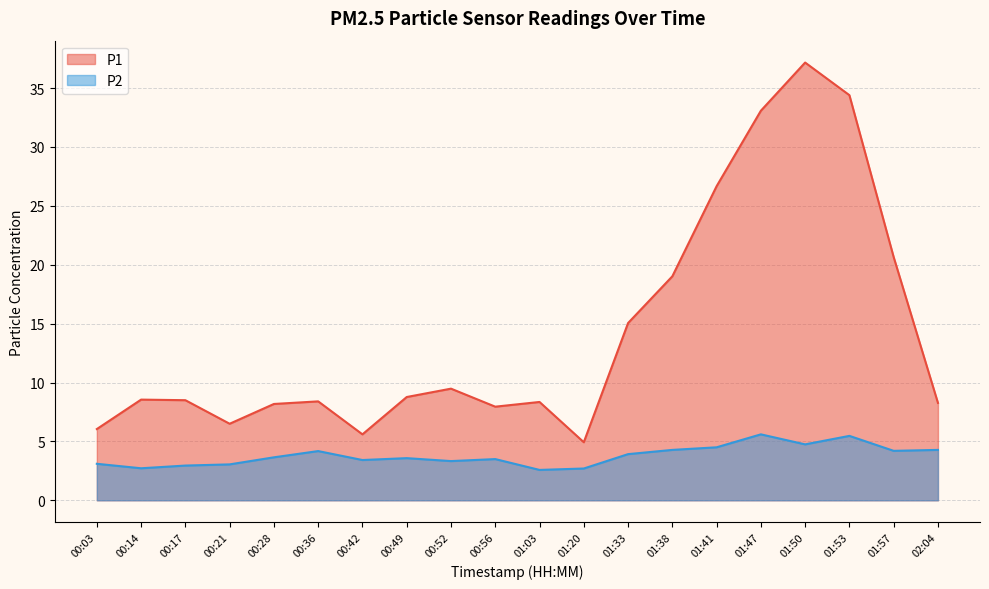

True or false: P2 has a value of 6.2 at 01:33.

False